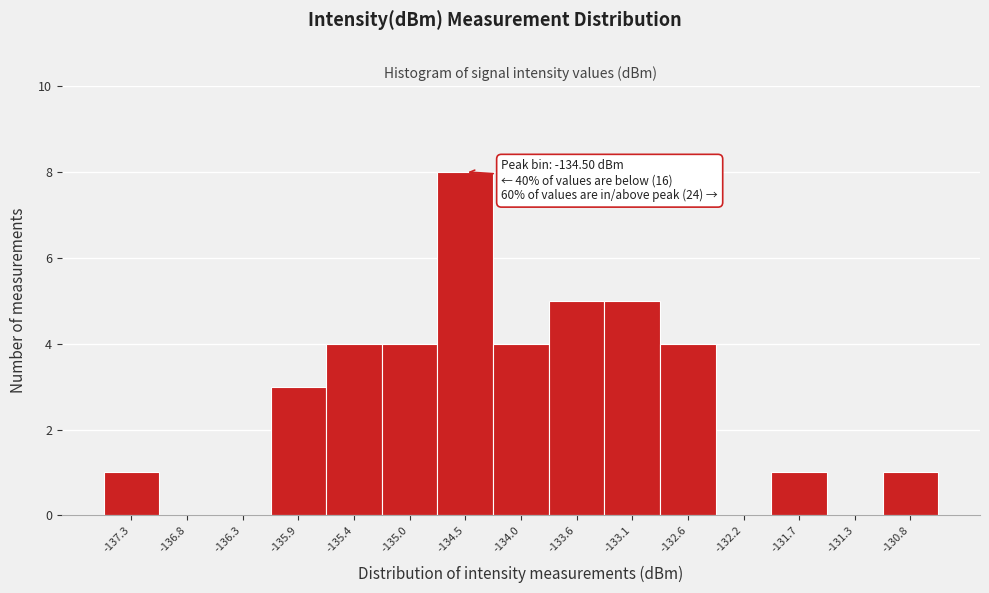

Which range on the x-axis has the tallest bar?

-134.75 to -134.25